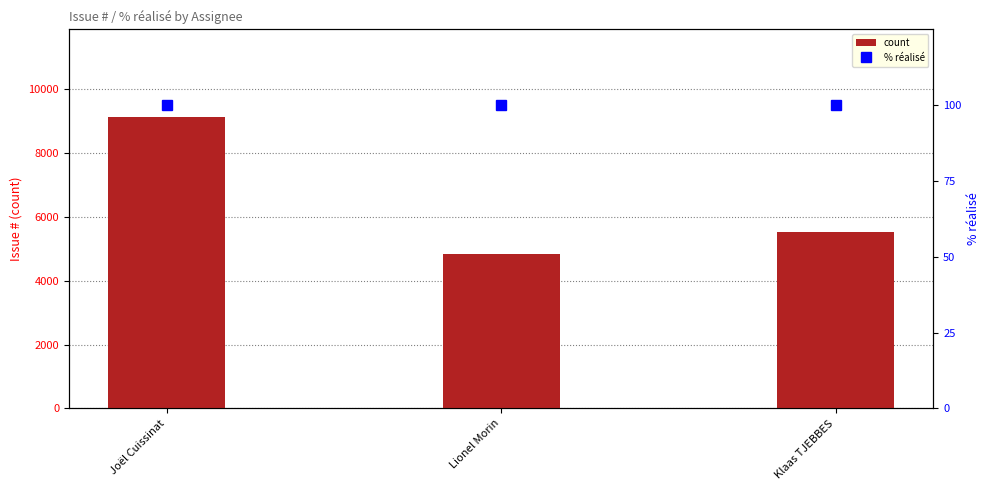

The value of % réalisé at Klaas TJEBBES is 100. True or false?

True